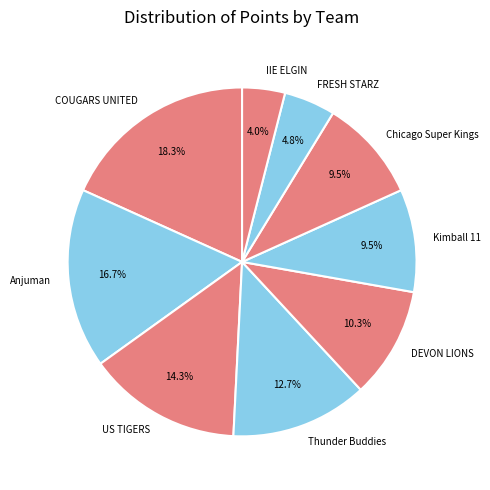

What percentage do Thunder Buddies and Chicago Super Kings together represent?

22.2%